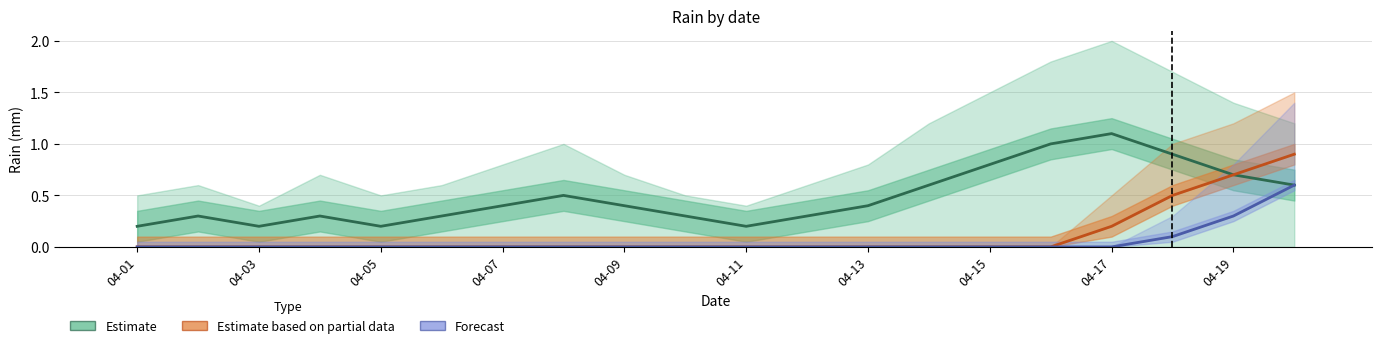

What is the sum of all Estimate based on partial data values?

2.3